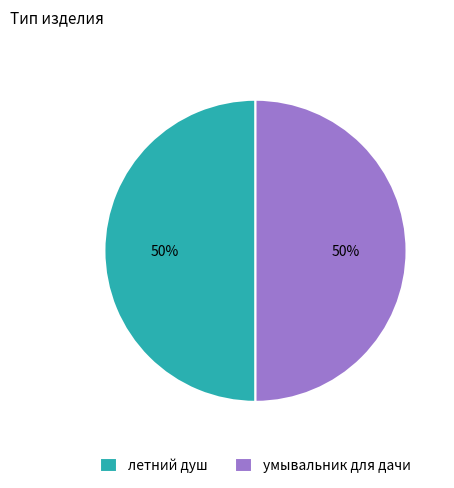

To the nearest percent, what is the average slice percentage?

50%